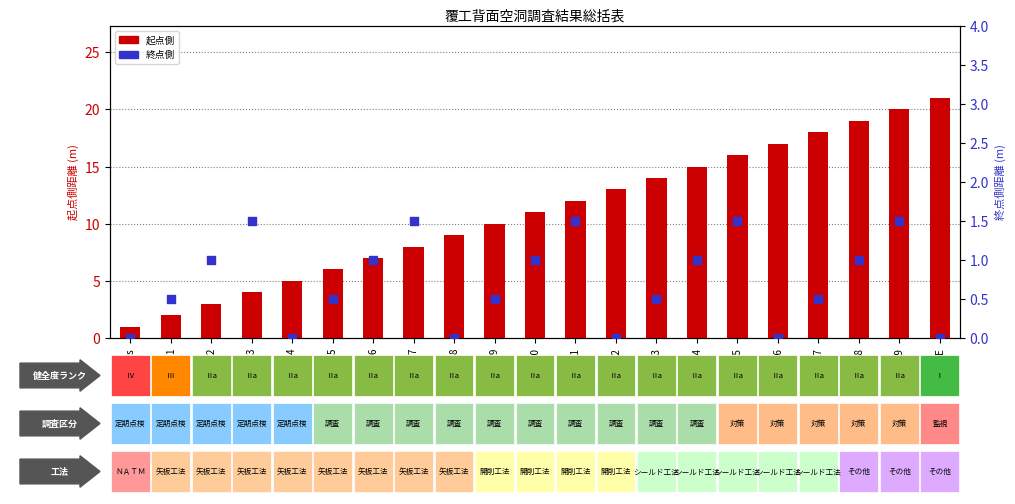

Which series contains the highest Y value?

起点側